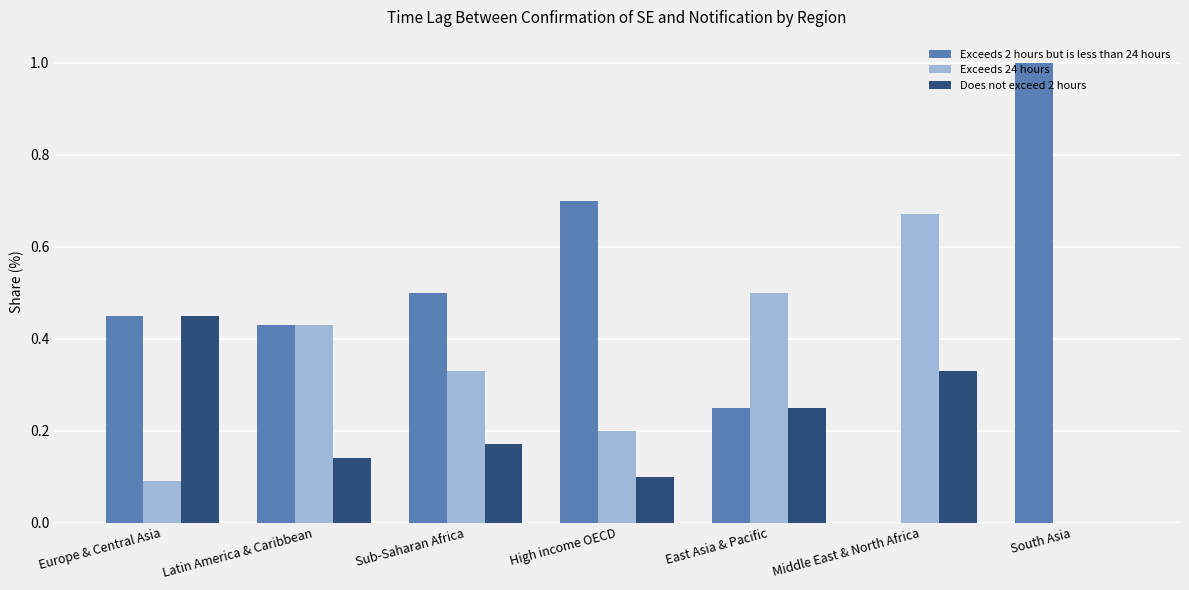

How many Does not exceed 2 hours values are between 0 and 1?

7